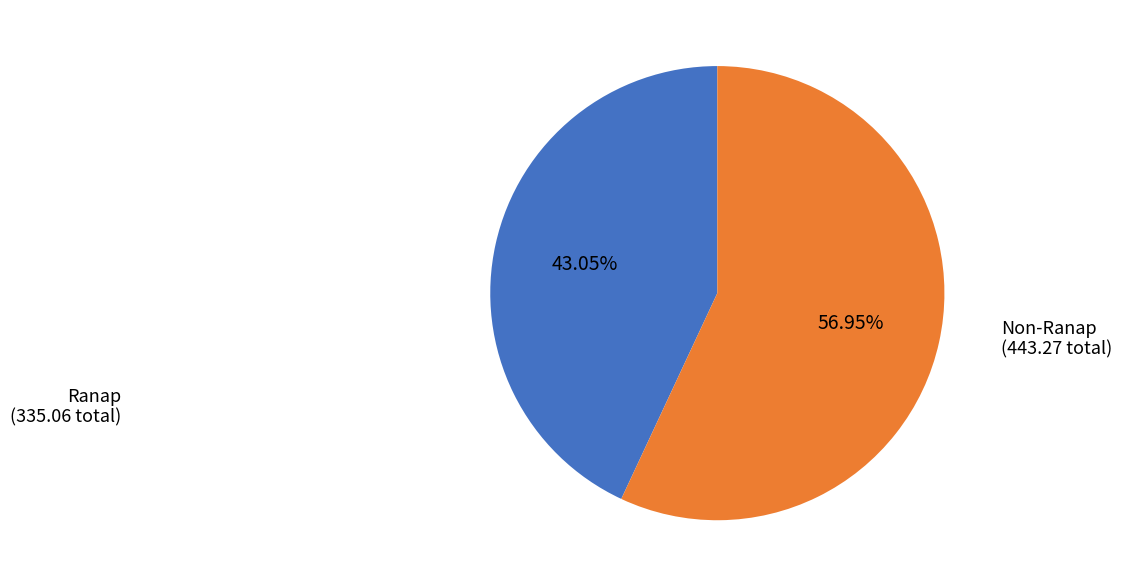

Count the number of slices in the pie.

2